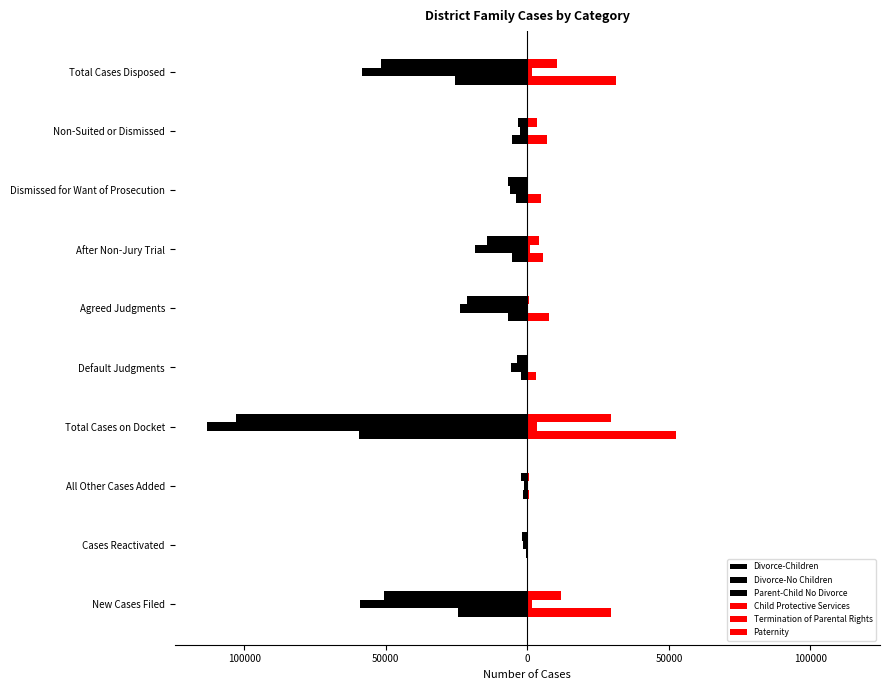

Are the bars grouped side by side (vs. stacked)?

Yes